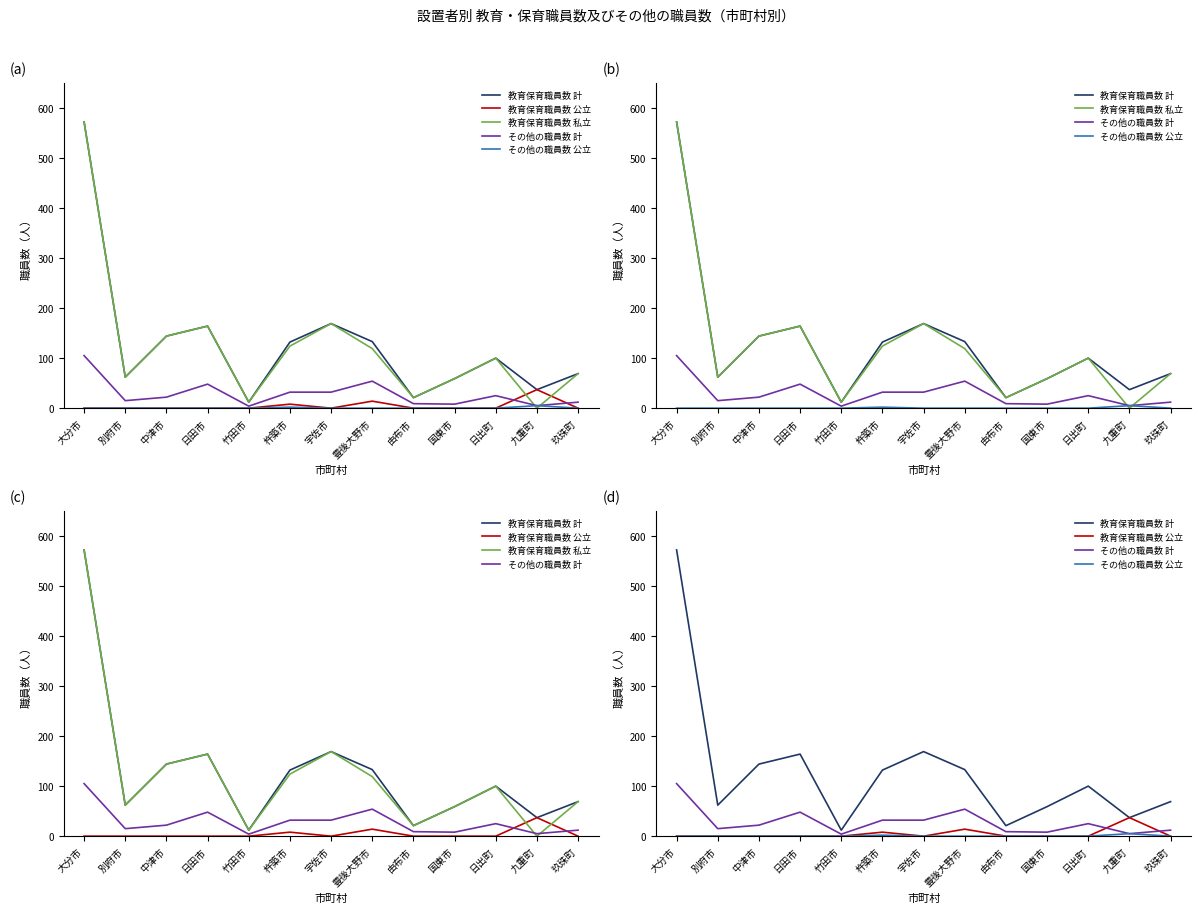

Is the value of 教育保育職員数 公立 at 国東市 greater than the value of その他の職員数 公立 at 九重町?

No